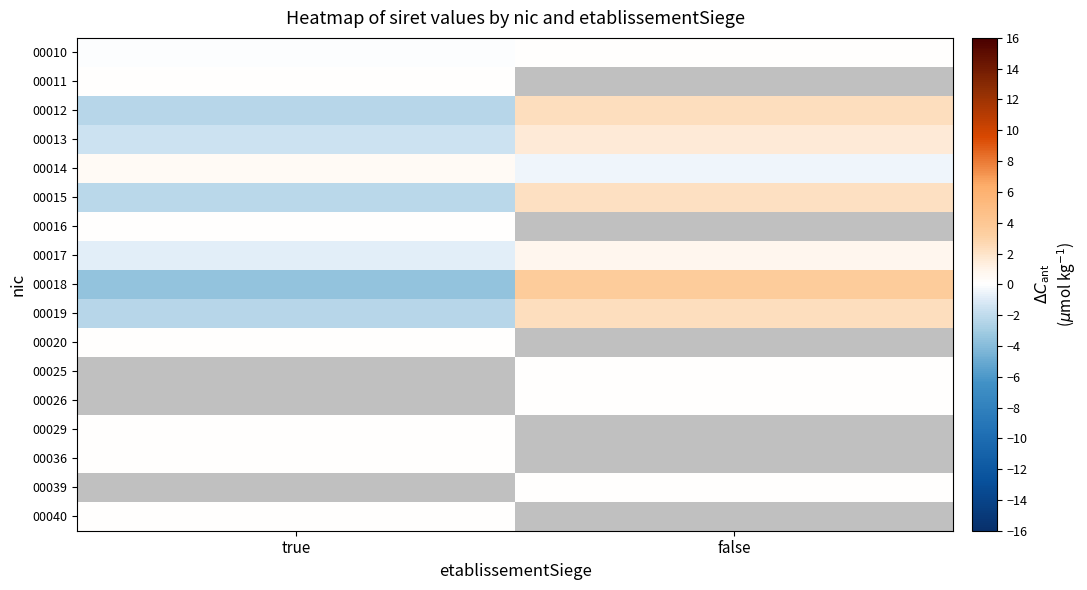

Is it true that 00017 equals -0.2 at true?

False